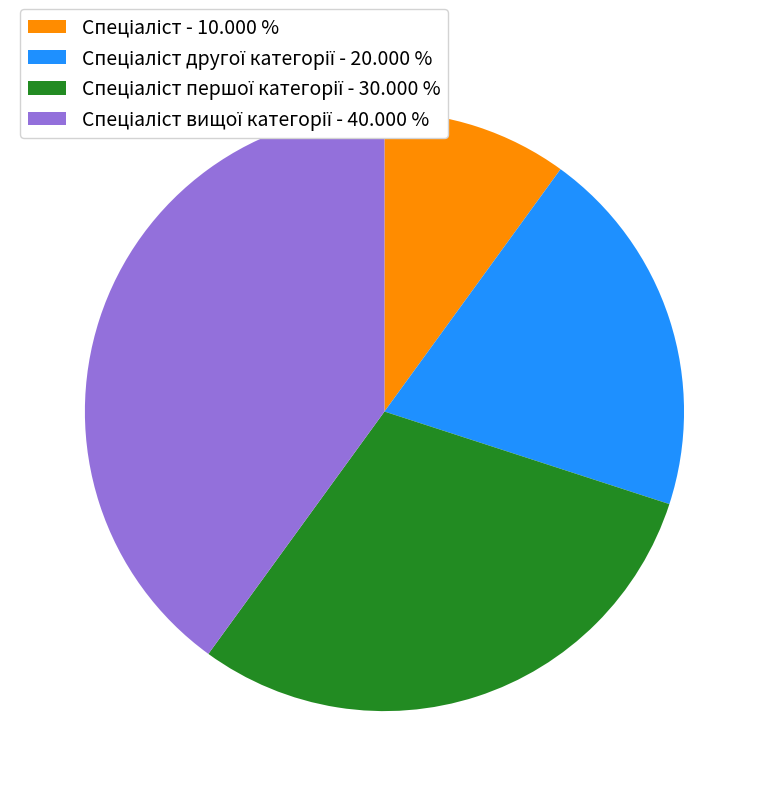

Does any single category account for the majority?

No